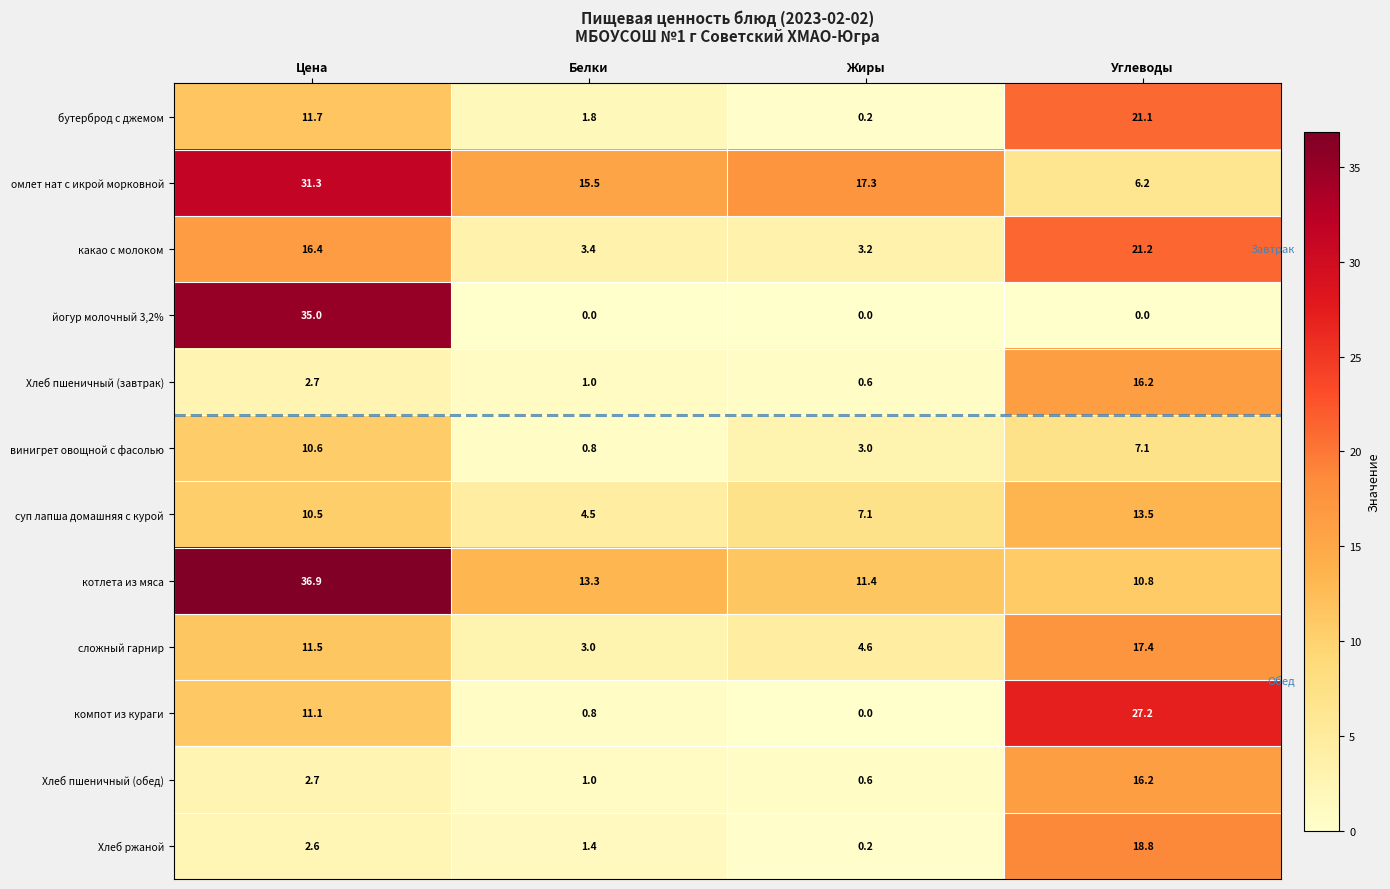

Is it true that Хлеб пшеничный (обед) equals 16.2 at Углеводы?

True